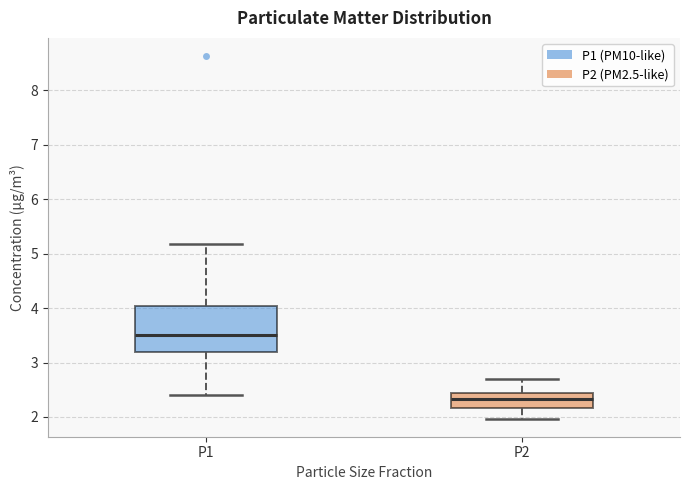

Reading left to right, read every box against the y-axis: the position of its median line, the range the box covers, and the ends of its whiskers. The values are not printed on the chart, so give them approximately, as read against the axis.

P1: median 3.5, box 3.2 to 4.0, whiskers 2.4 to 5.2
P2: median 2.3, box 2.2 to 2.4, whiskers 2.0 to 2.7